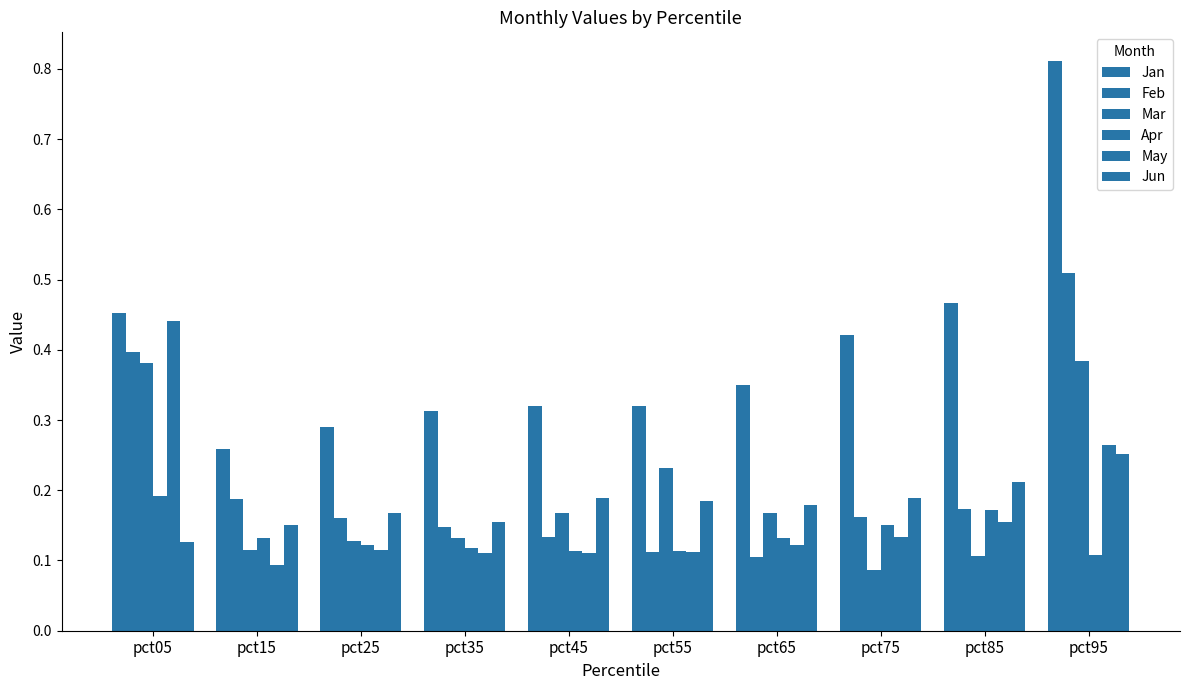

Does the chart contain any negative values?

No